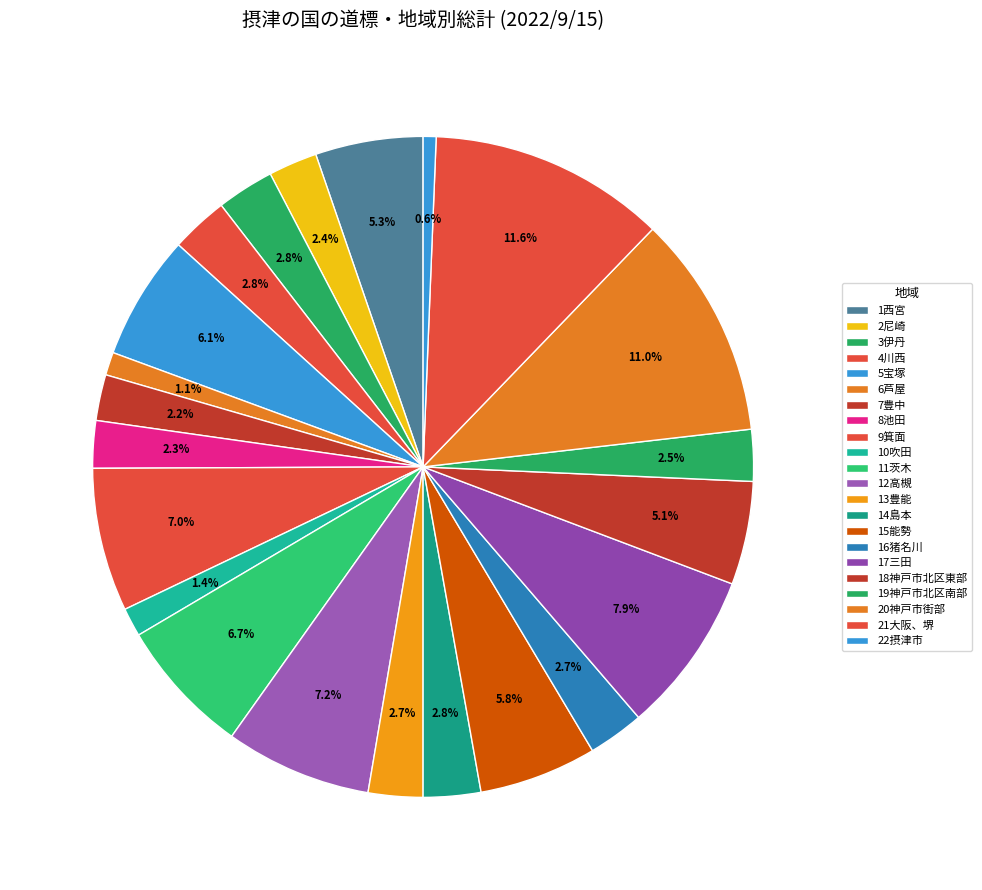

How many slices are in this pie chart?

22